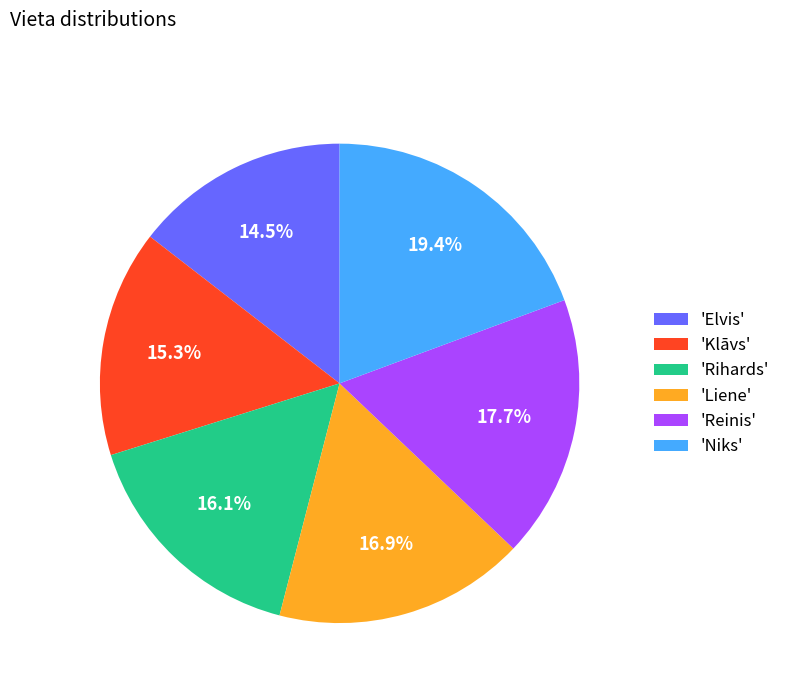

Which has a higher value, 'Reinis' or 'Rihards'?

'Reinis'